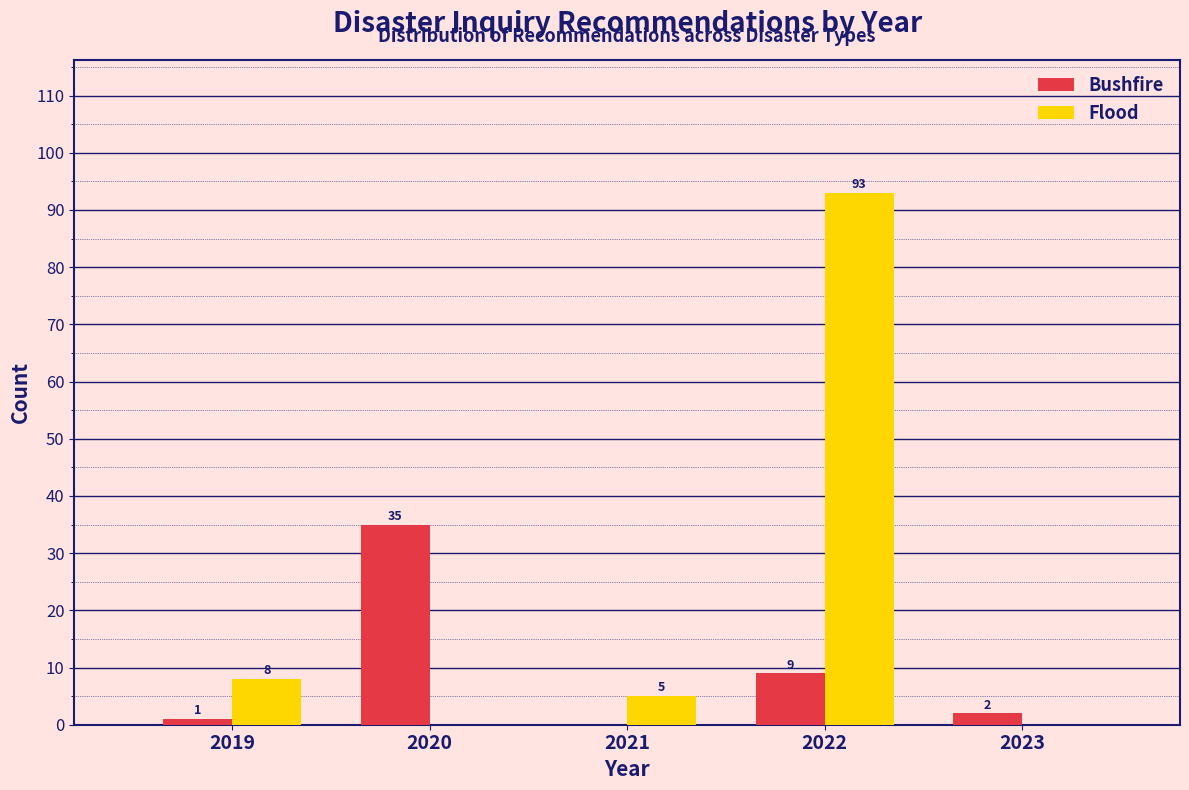

Reading left to right, what are all the values shown in this chart?

Bushfire: 2019=1	2020=35	2021=0	2022=9	2023=2
Flood: 2019=8	2020=0	2021=5	2022=93	2023=0